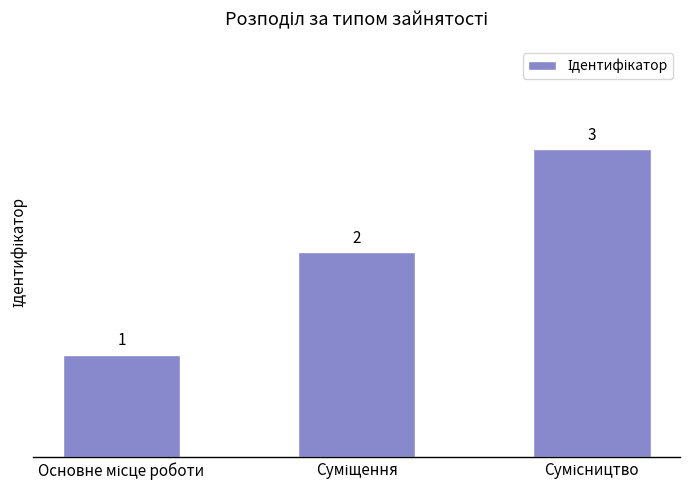

Count the values in the range 1 to 3.

3